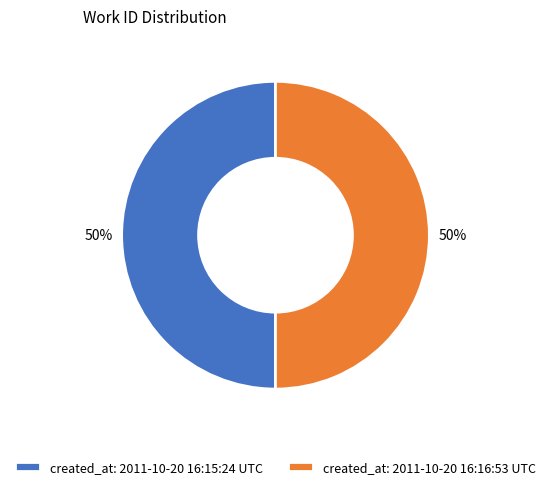

Approximately how many times larger is the value at created_at: 2011-10-20 16:16:53 UTC compared to created_at: 2011-10-20 16:15:24 UTC?

1.0